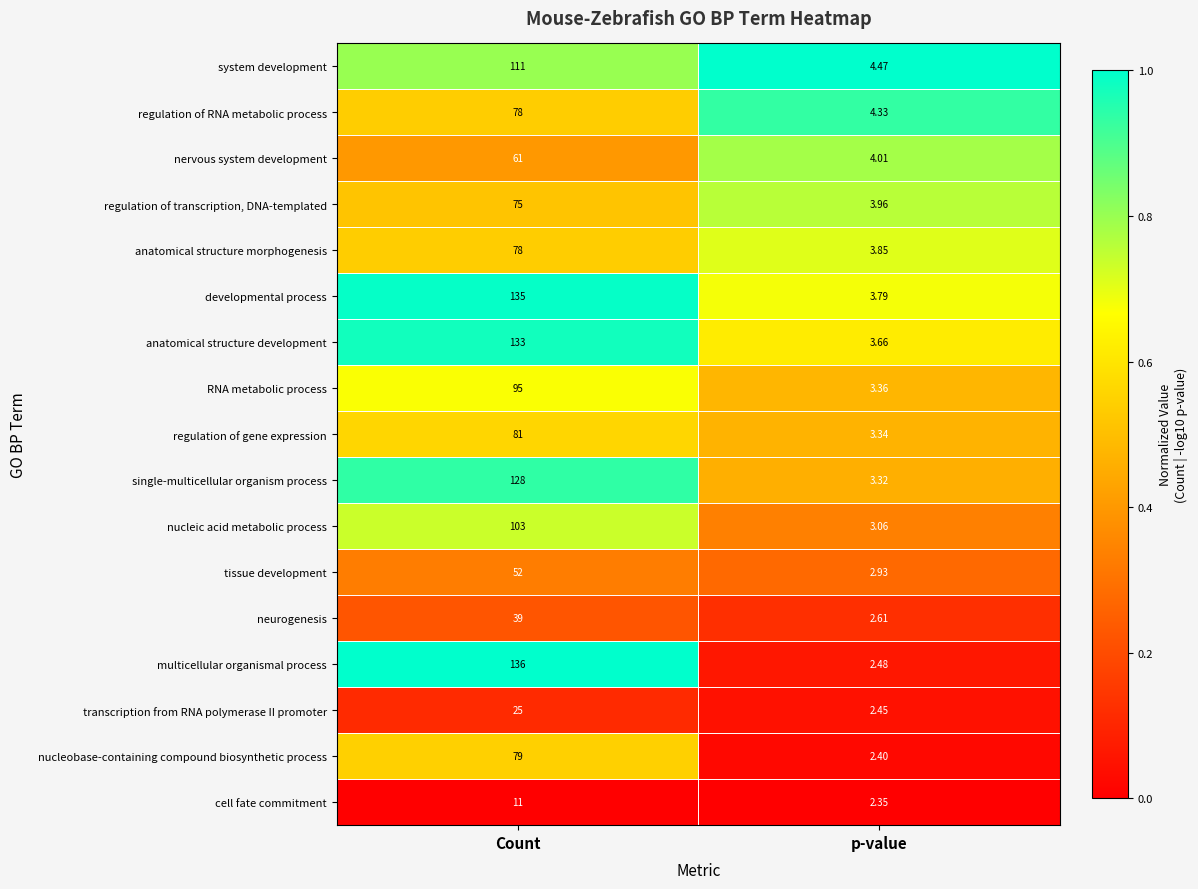

At which label does anatomical structure morphogenesis reach its peak?

Count